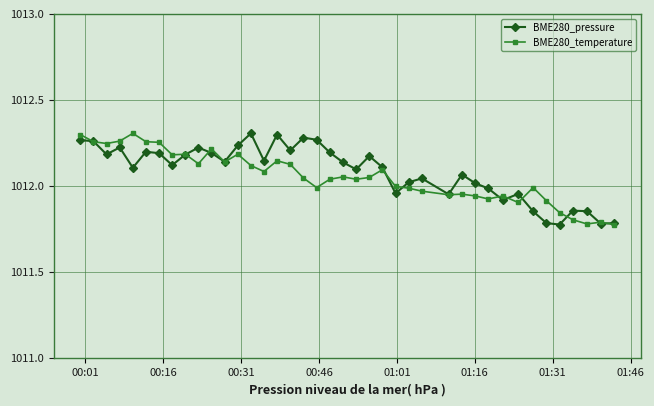

True or false: BME280_pressure has more than 0 points higher than both neighbors.

True